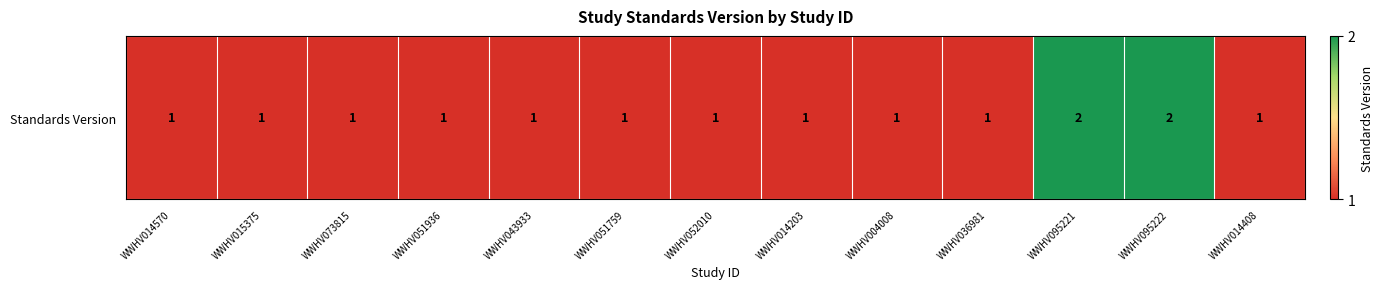

What is the sum of all values?

15